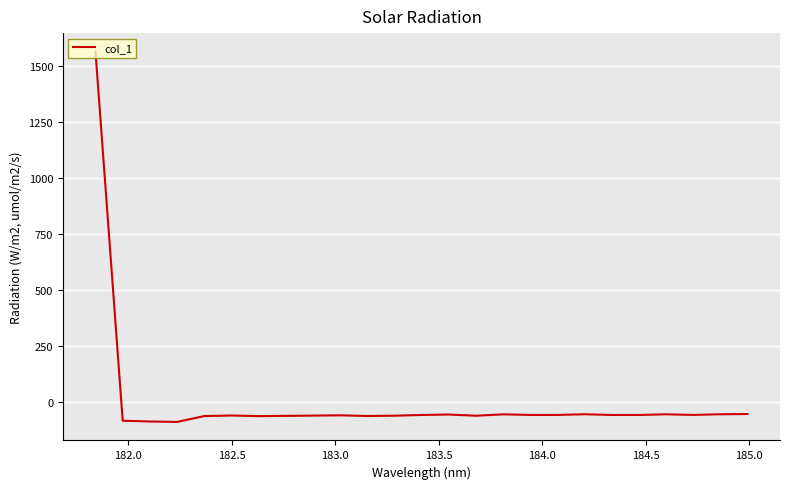

What is the difference between the maximum and minimum values?

1653.5